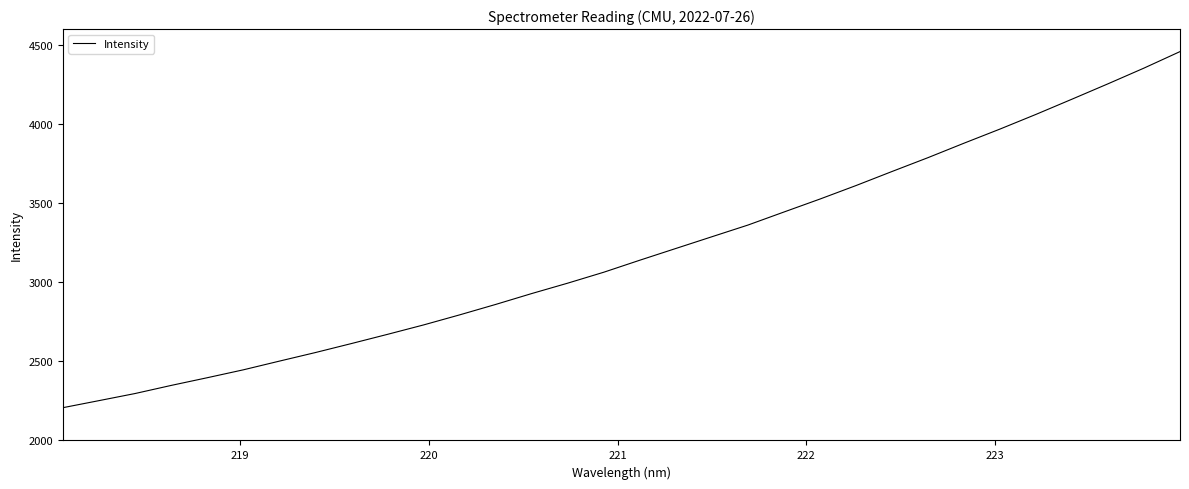

What is the difference between the maximum and minimum values?

2250.5